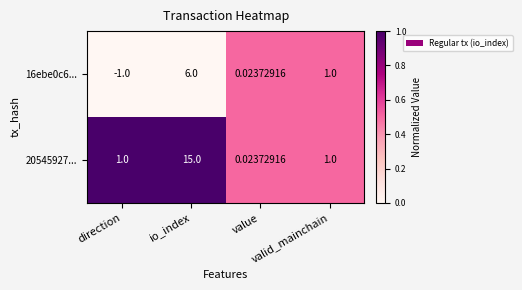

How many distinct data groups are displayed?

2